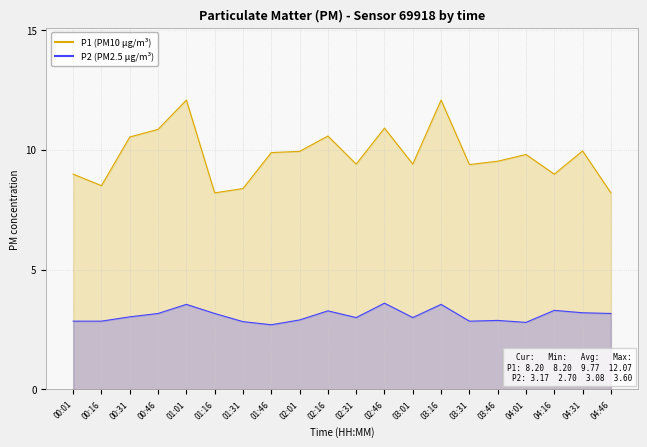

What is the difference between the highest and lowest values at 01:46?

7.2